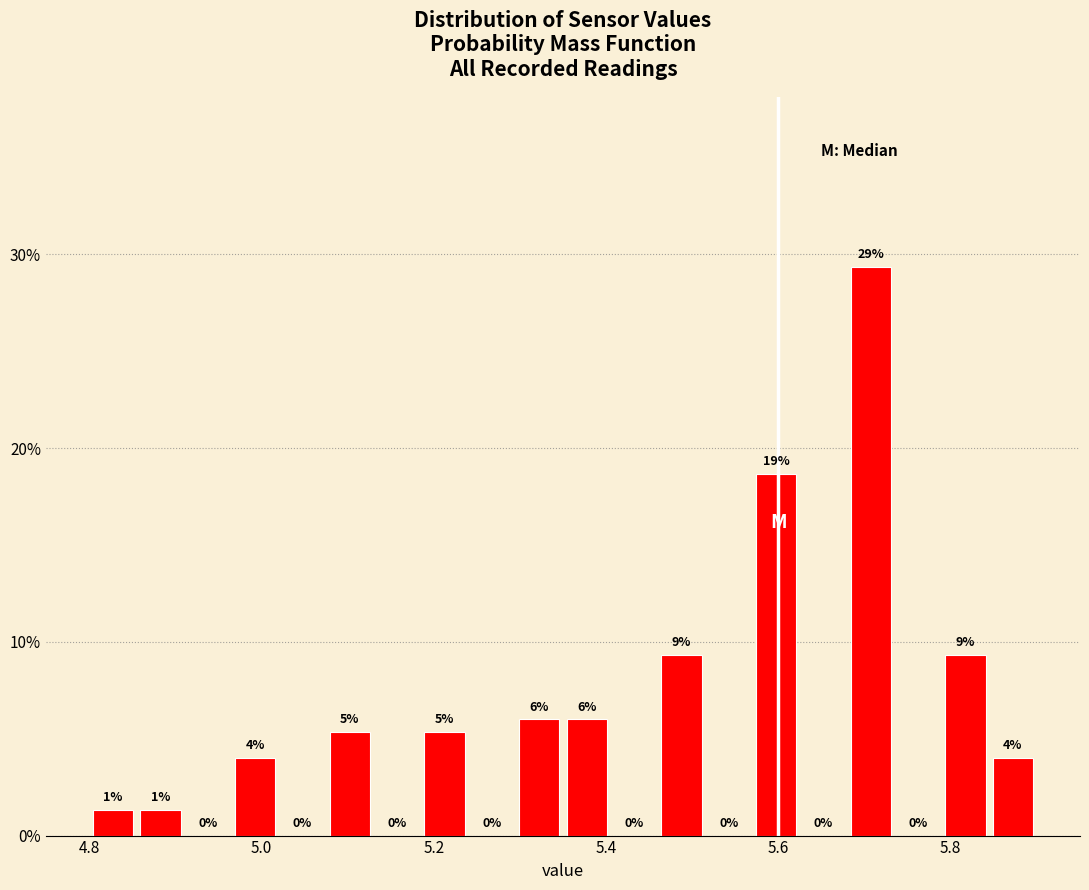

Read against the x-axis, roughly where is the centre of the tallest bar?

5.70